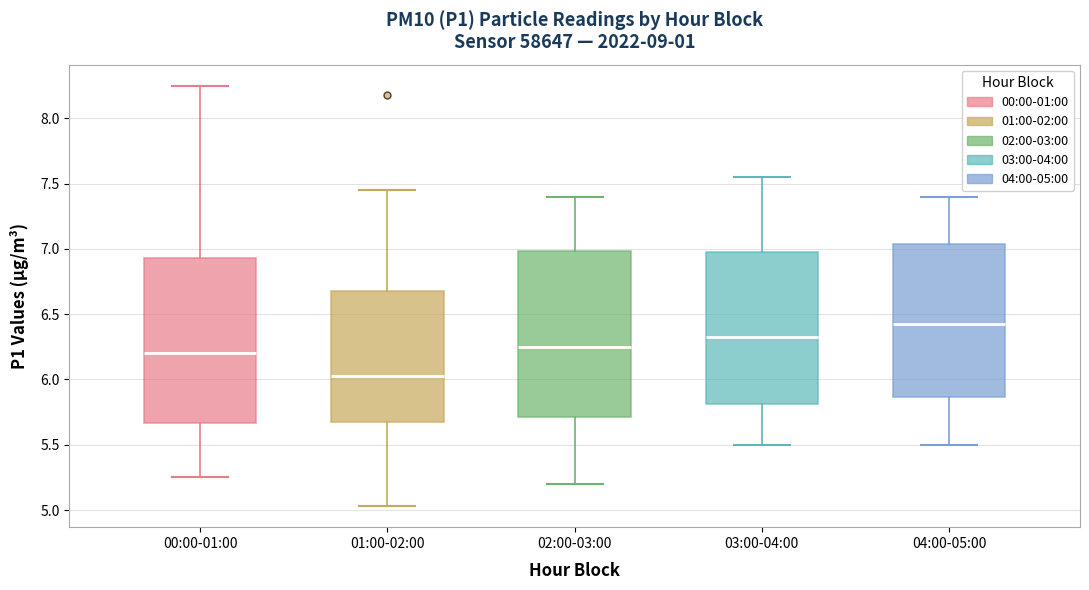

Where does the lower whisker of the box for 04:00-05:00 end on the y-axis? The values are not printed on the chart, so give them approximately, as read against the axis.

5.50